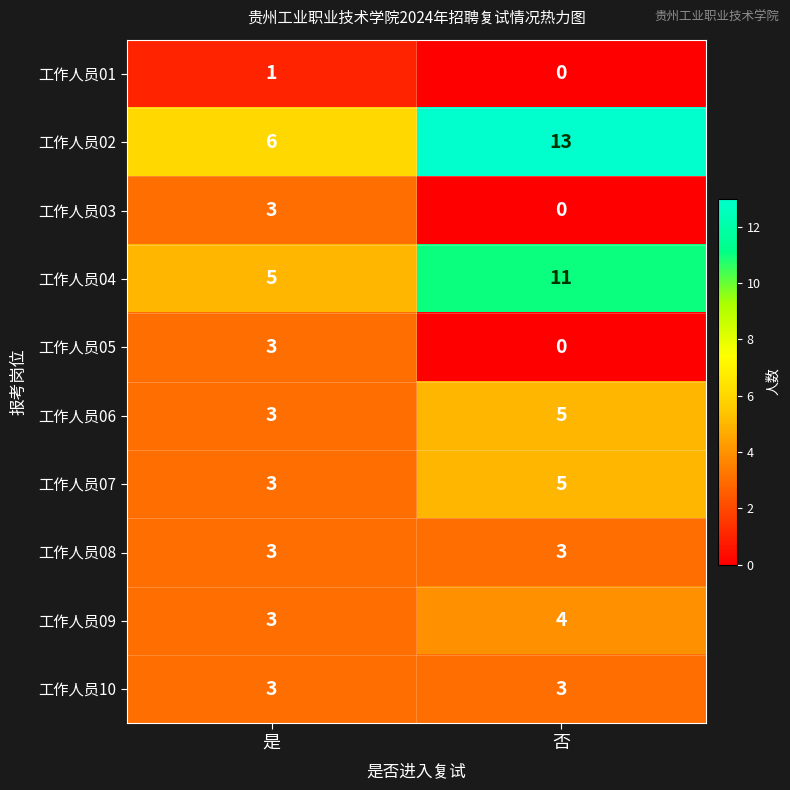

Which series has the largest total across all categories?

工作人员02